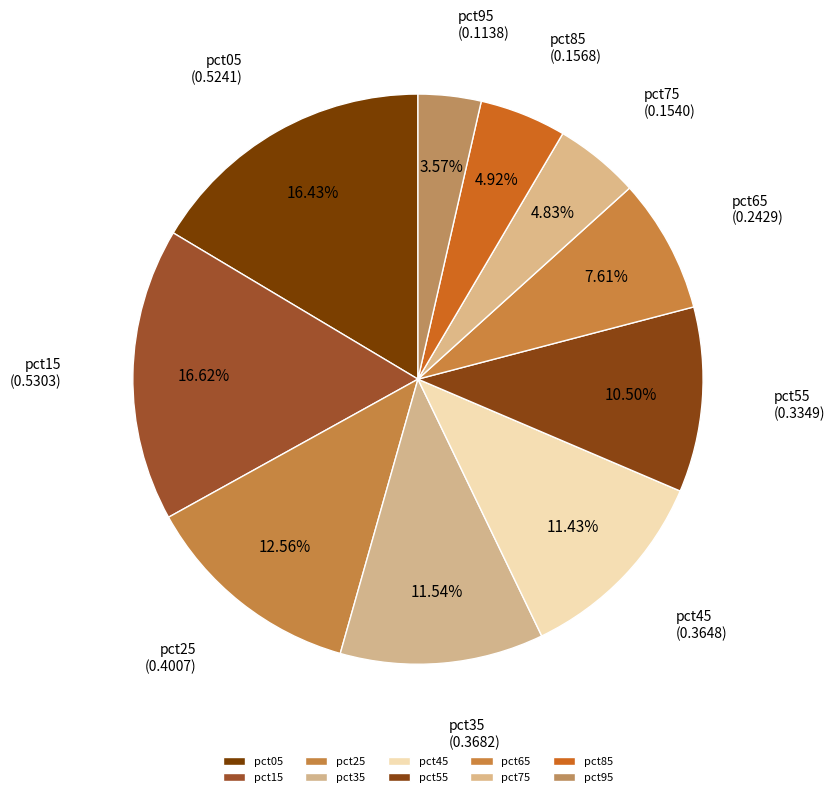

To the nearest percent, what is the difference between the pct15 and pct45 slice percentages?

5%